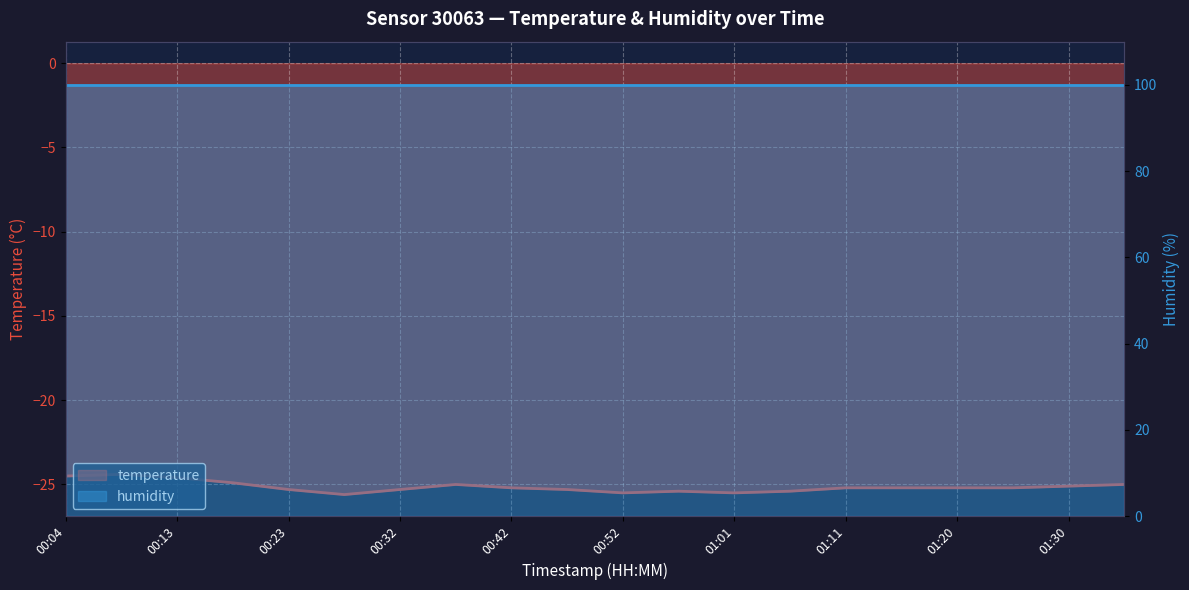

List the labels in order of value, smallest first.

00:28, 00:52, 01:01, 00:56, 01:06, 00:23, 00:32, 00:47, 00:42, 01:11, 01:15, 01:20, 01:25, 01:30, 00:37, 01:35, 00:18, 00:13, 00:04, 00:09